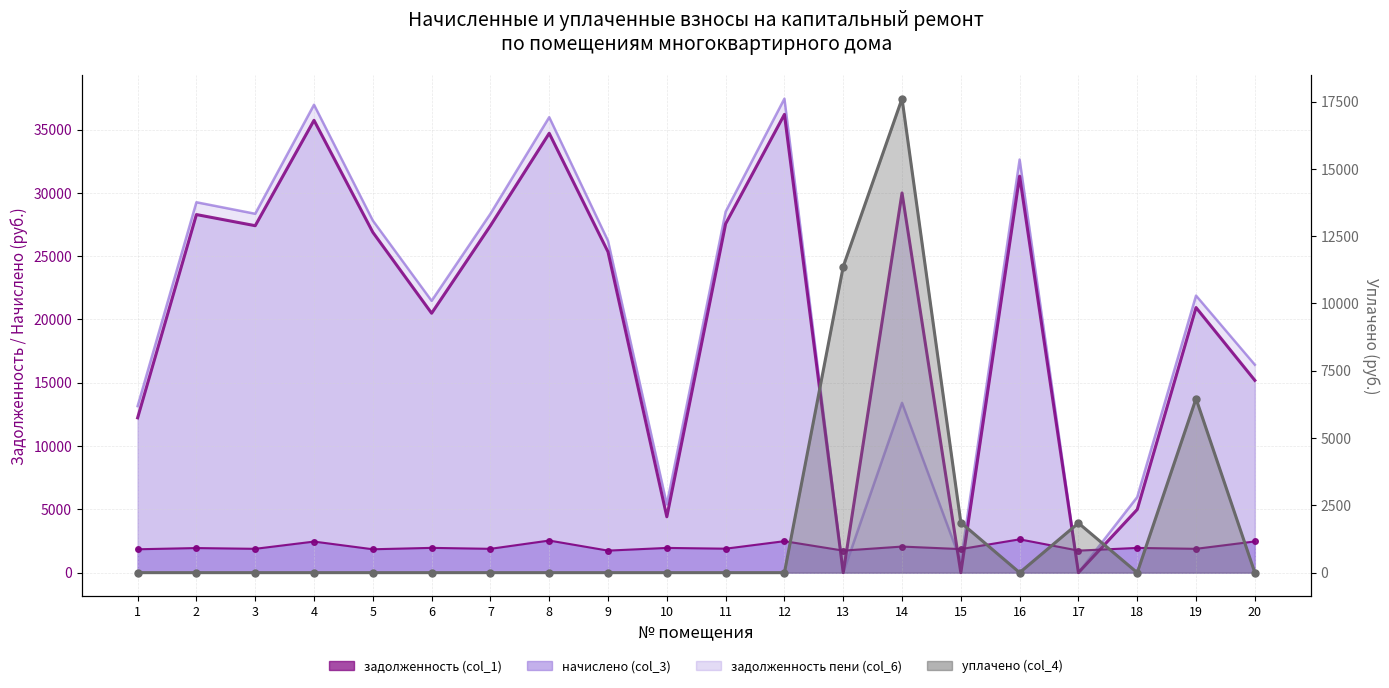

Reading right to left, extract all data points from this chart.

20=0.0	19=6464.0	18=0.0	17=1841.7	16=0.0	15=1861.0	14=17608.0	13=11370.1	12=0.0	11=0.0	10=0.0	9=0.0	8=0.0	7=0.0	6=0.0	5=0.0	4=0.0	3=0.0	2=0.0	1=0.0